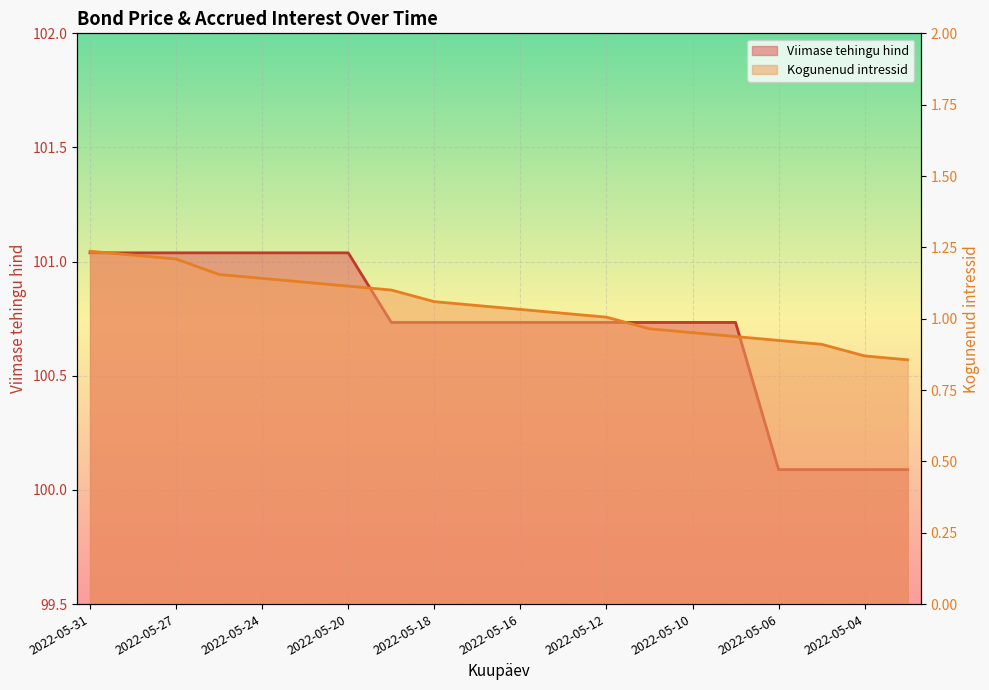

What is the value of the Viimase tehingu hind point at the 14th from the left?

100.7